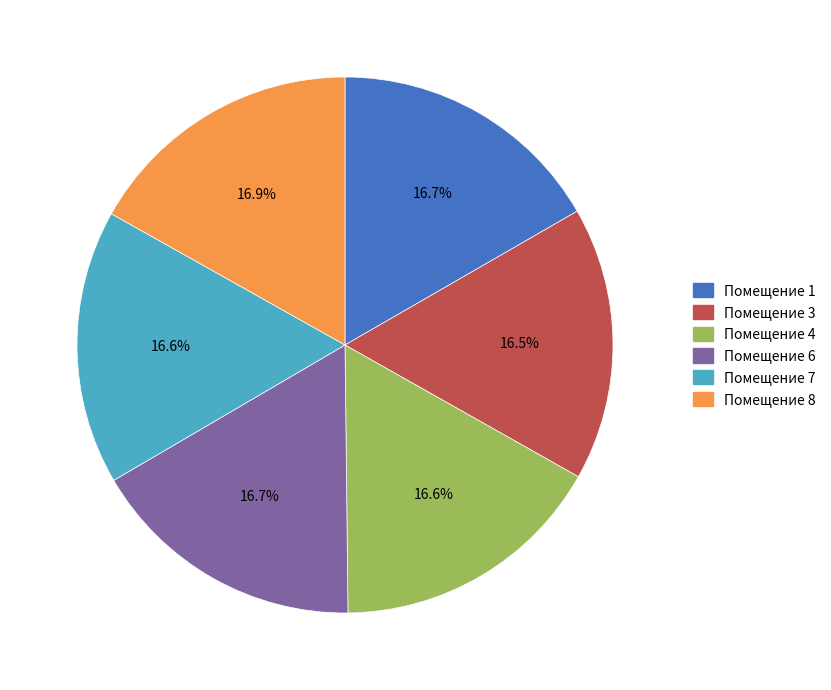

To the nearest percent, what is the average slice percentage?

17%